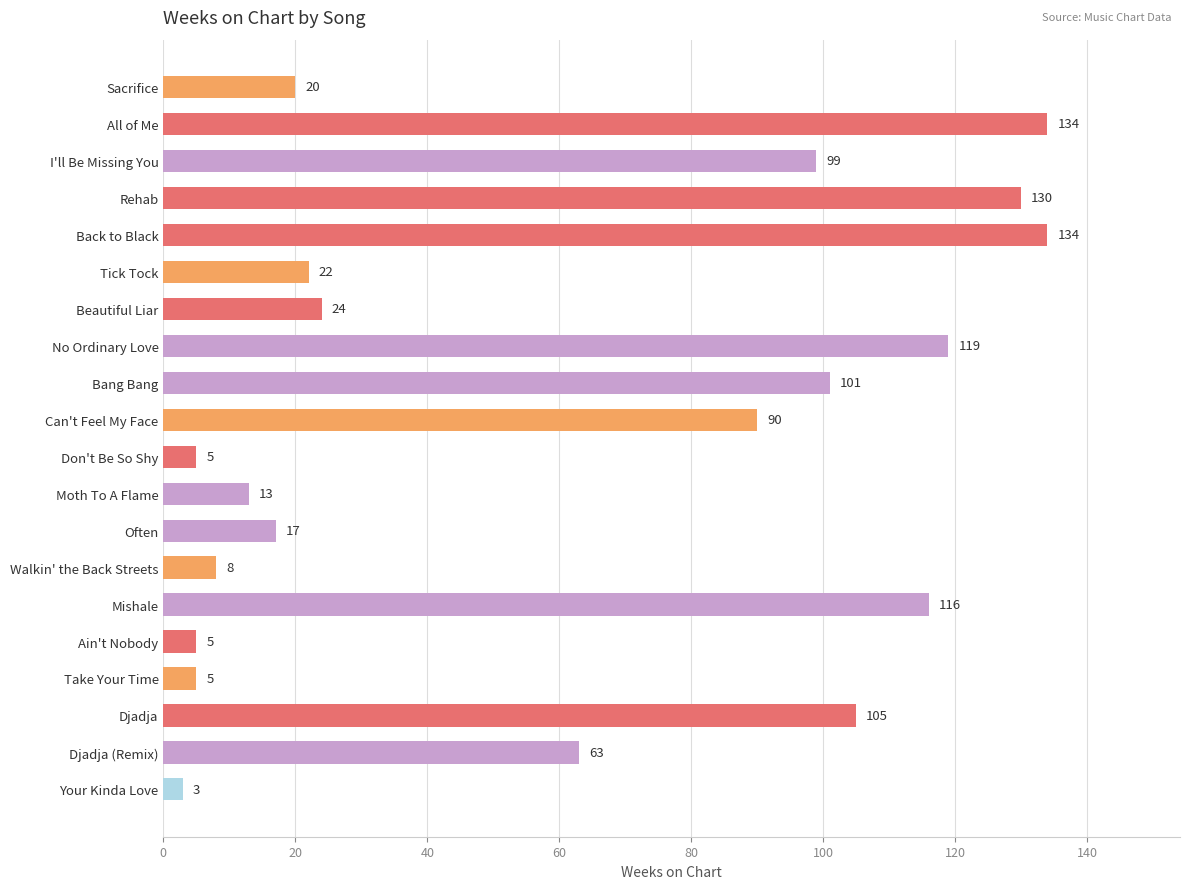

Reading top to bottom, list all the values displayed in this chart.

20	134	99	130	134	22	24	119	101	90	5	13	17	8	116	5	5	105	63	3